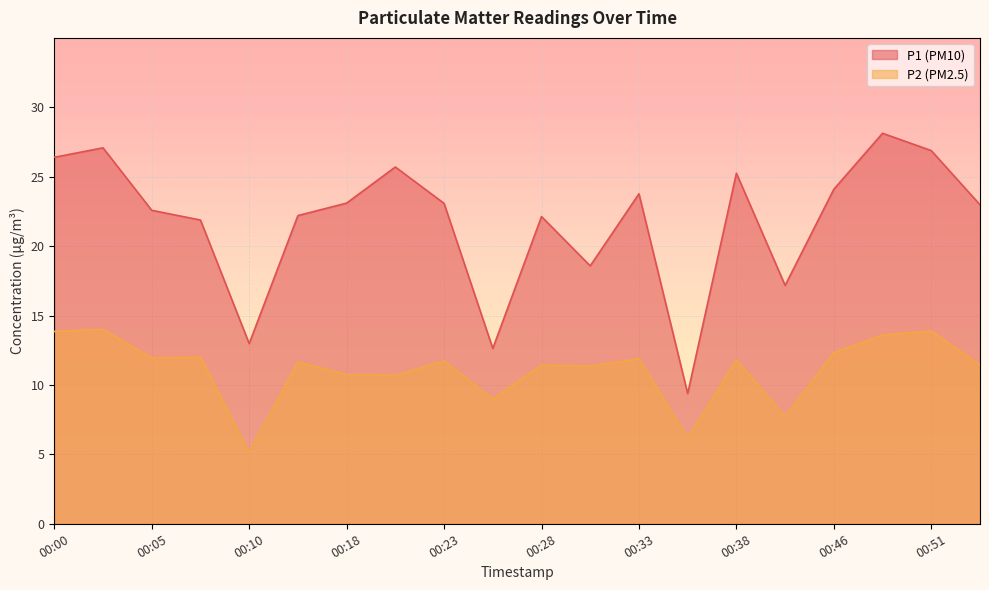

Which series changed the most between 00:23 and 00:48?

P1